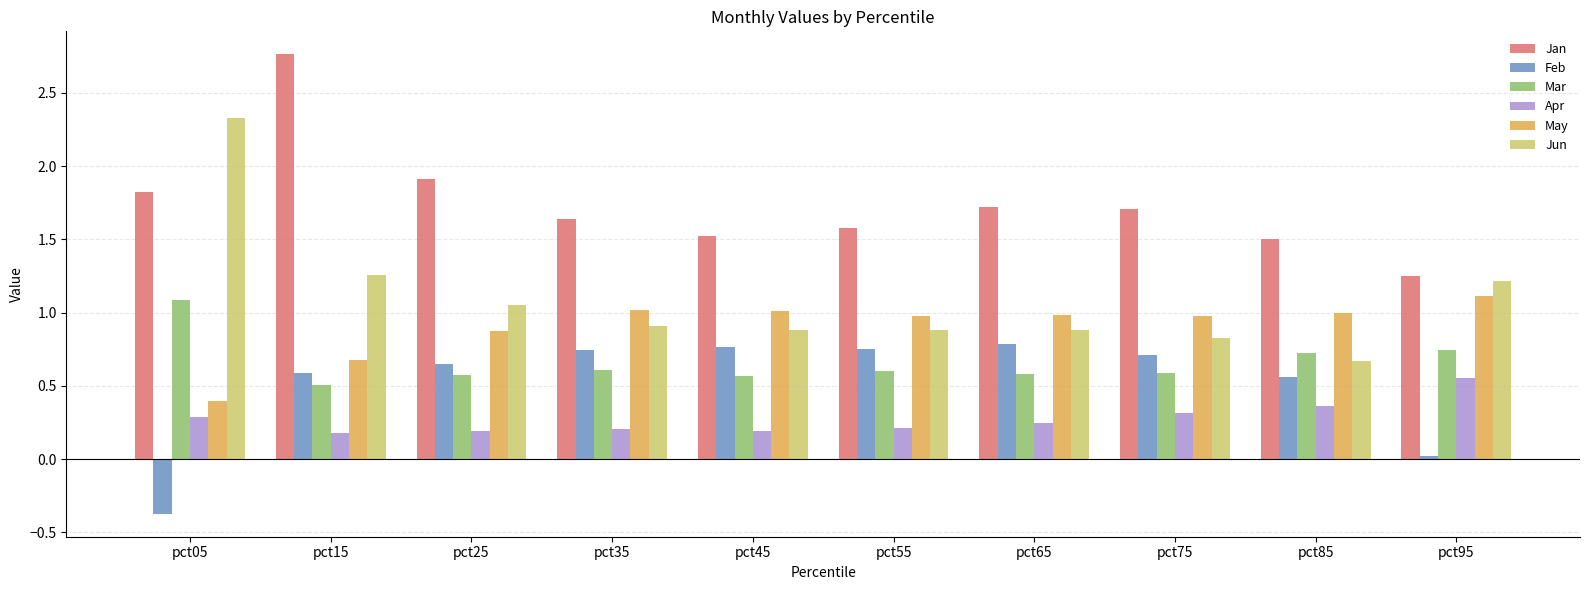

What is the difference between the maximum and minimum values in the Jun series?

1.7